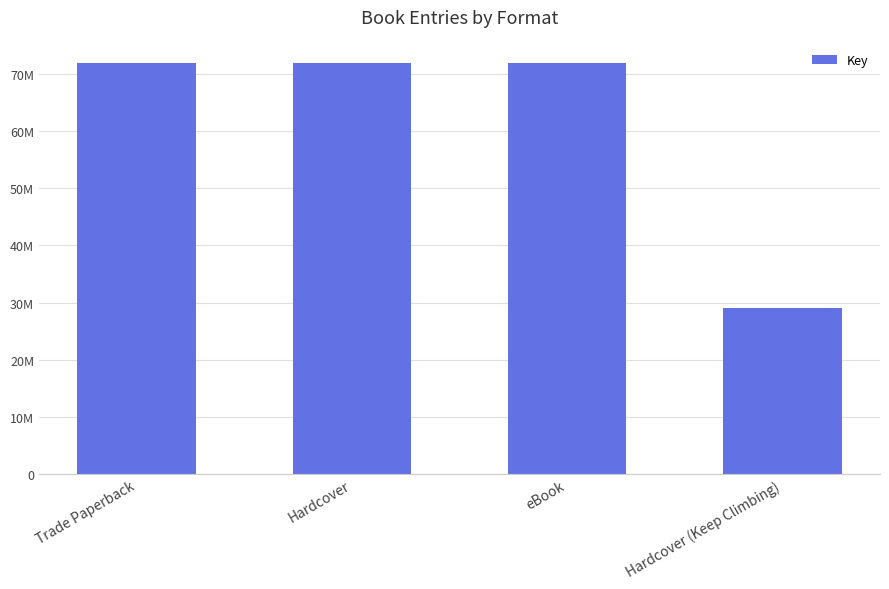

Reading left to right, what are all the values shown in this chart?

Trade Paperback=71877065	Hardcover=71877065	eBook=71877065	Hardcover (Keep Climbing)=29061669